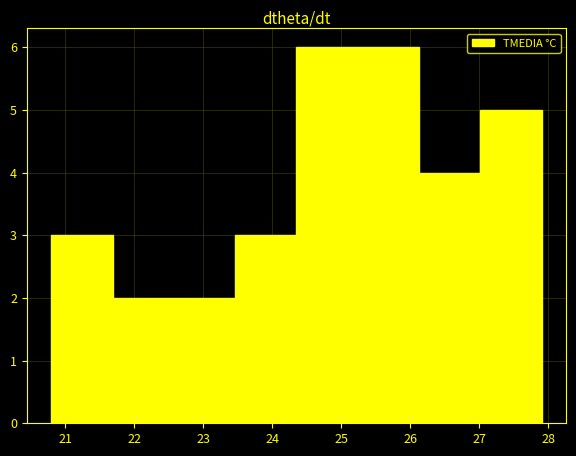

Reading left to right, list every bar in this chart as the range it spans on the x-axis followed by its height. Neither the bar edges nor the heights are printed on the chart, so give them approximately, as read against the axes.

20.8 to 21.7: 3
21.7 to 22.6: 2
22.6 to 23.5: 2
23.5 to 24.4: 3
24.4 to 25.2: 6
25.2 to 26.1: 6
26.1 to 27.0: 4
27.0 to 27.9: 5